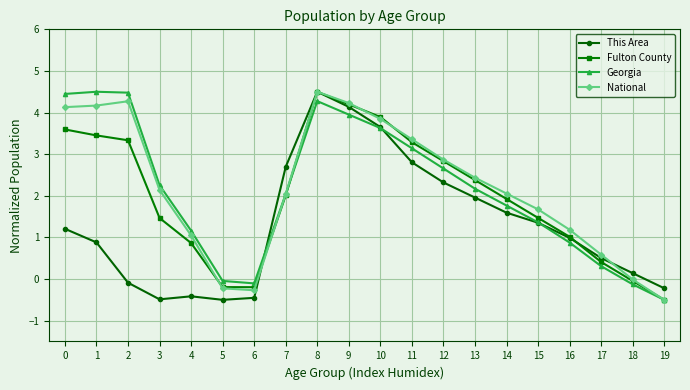

True or false: National has a value of 2.4 at 13.

True